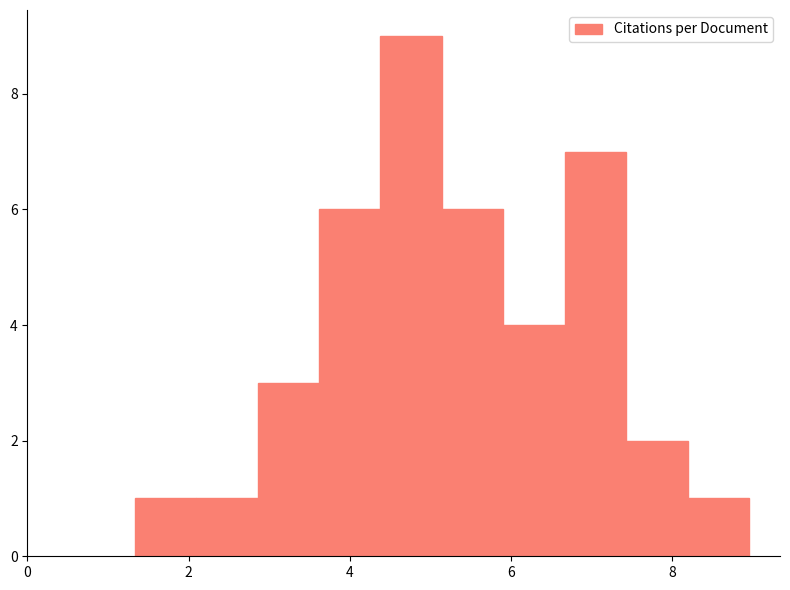

Read against the x-axis, roughly where is the centre of the tallest bar?

4.8